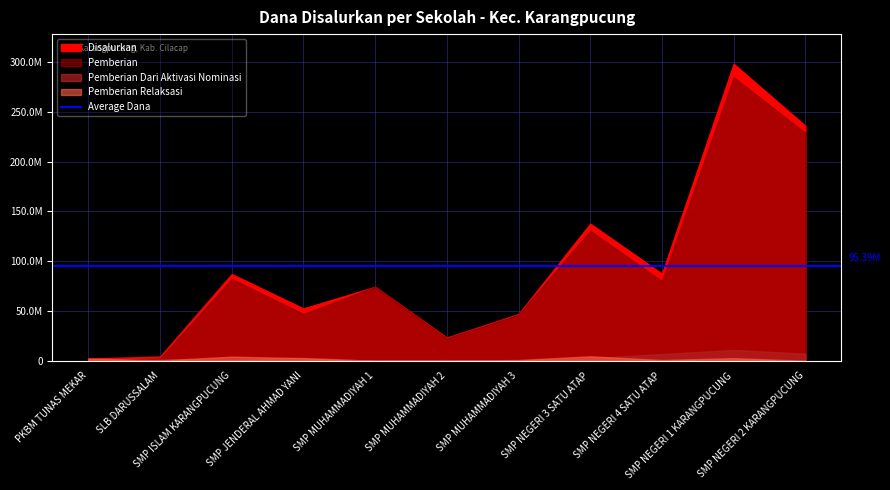

True or false: Disalurkan and Pemberian cross at least once.

False